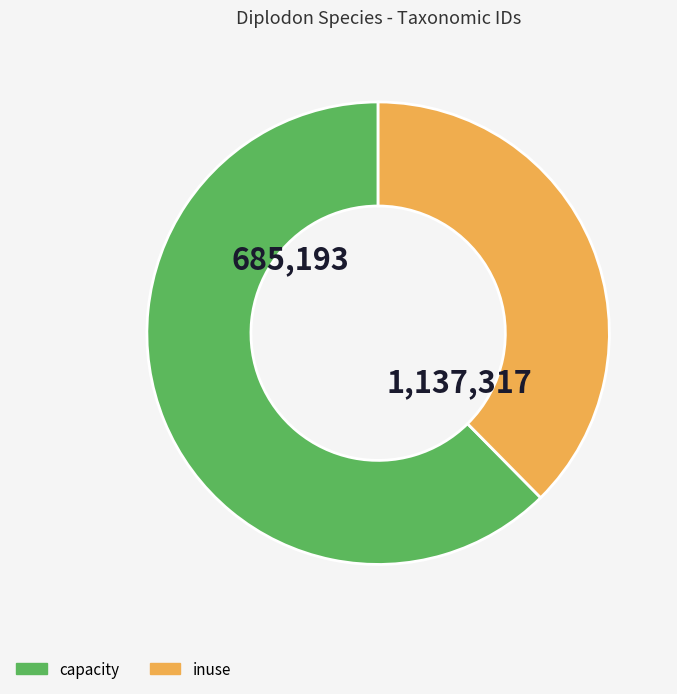

Is there any slice that represents more than half of the pie?

Yes